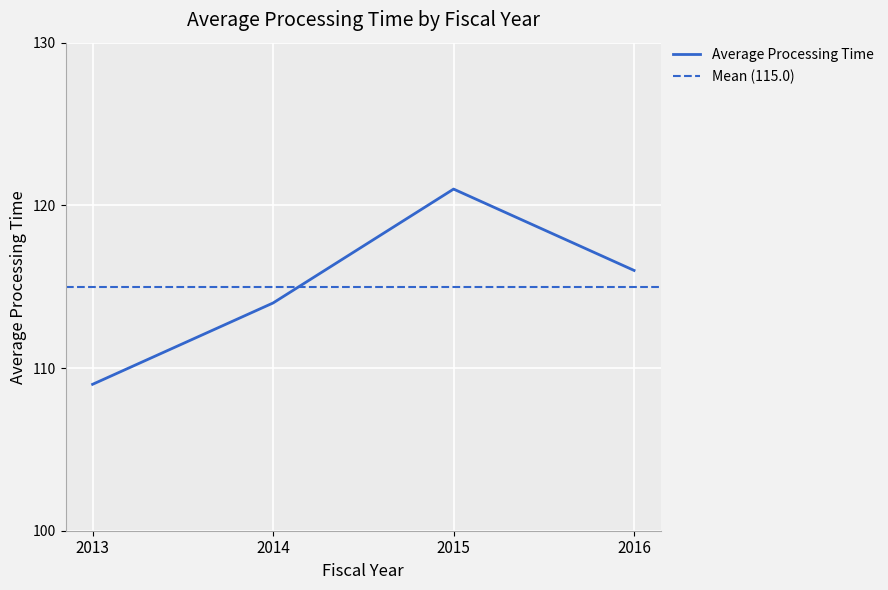

Is this an area chart (filled region under the line)?

No